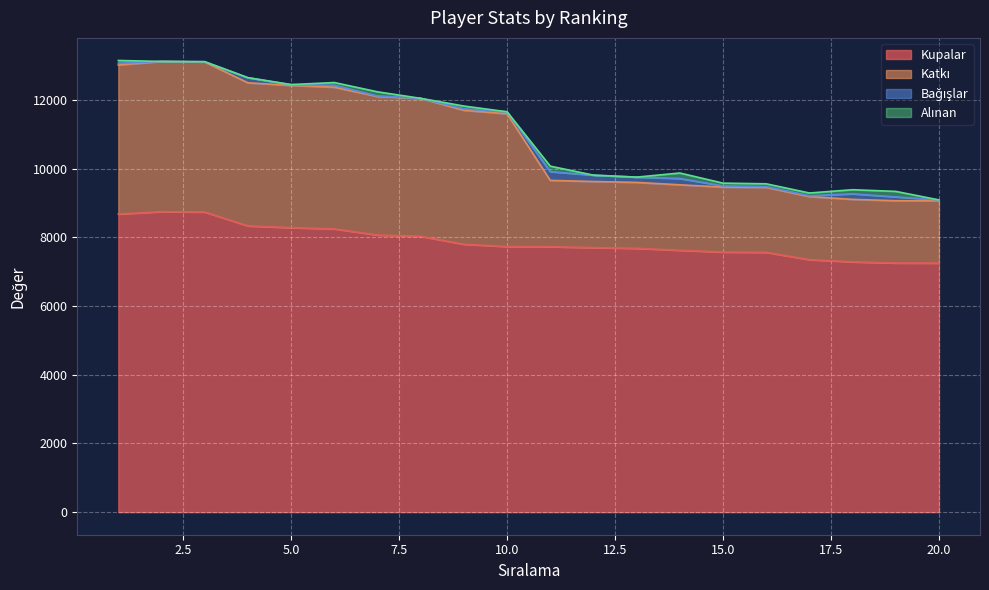

At which category does the chart reach its minimum across all series?

20